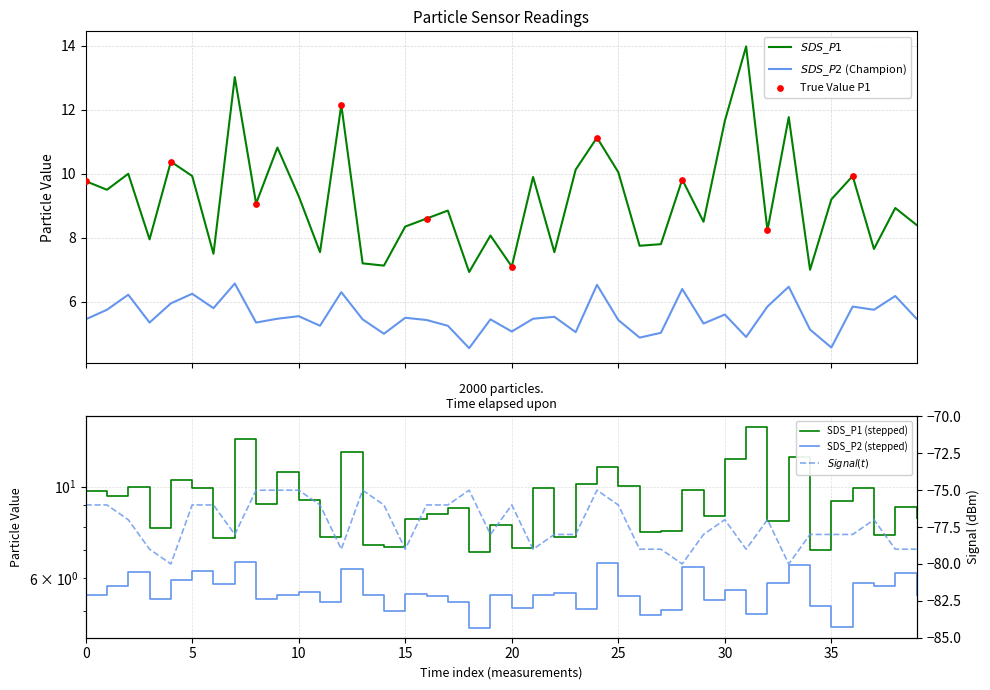

Which series has the widest spread of Y values?

SDS_P1